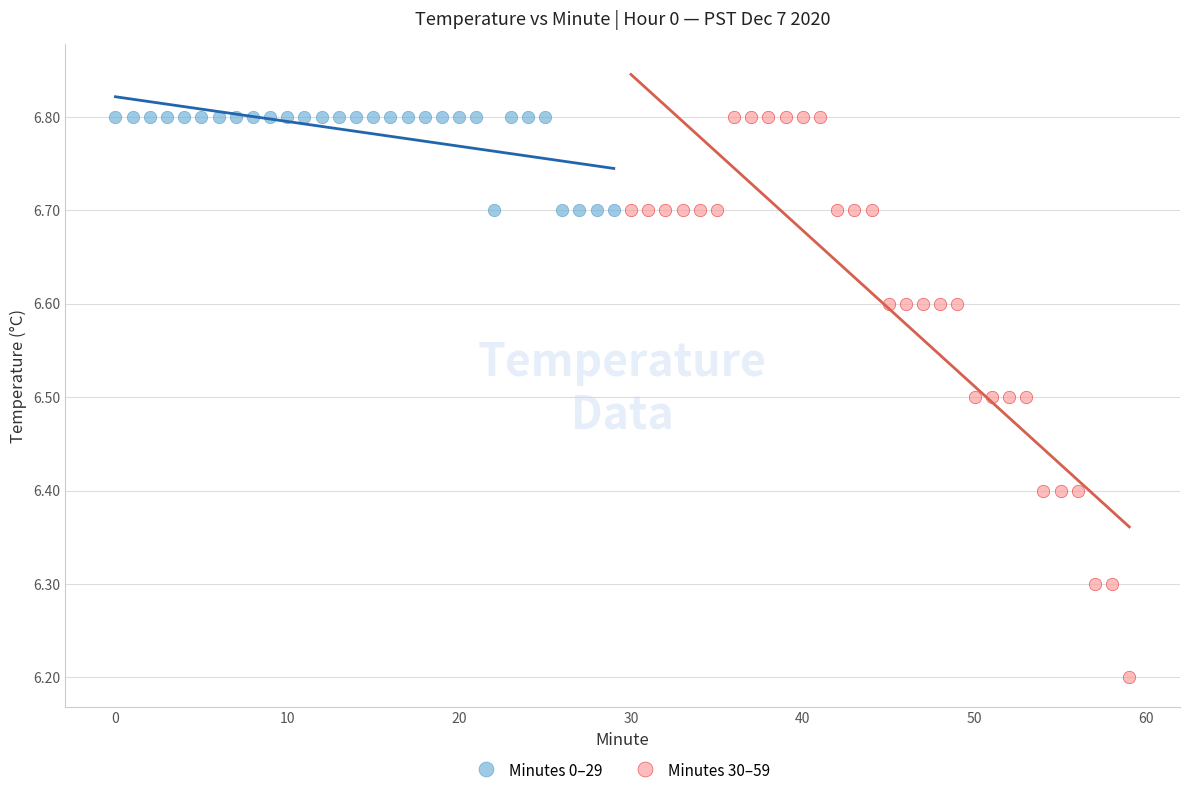

Which series contains the lowest Y value?

Minutes 30–59